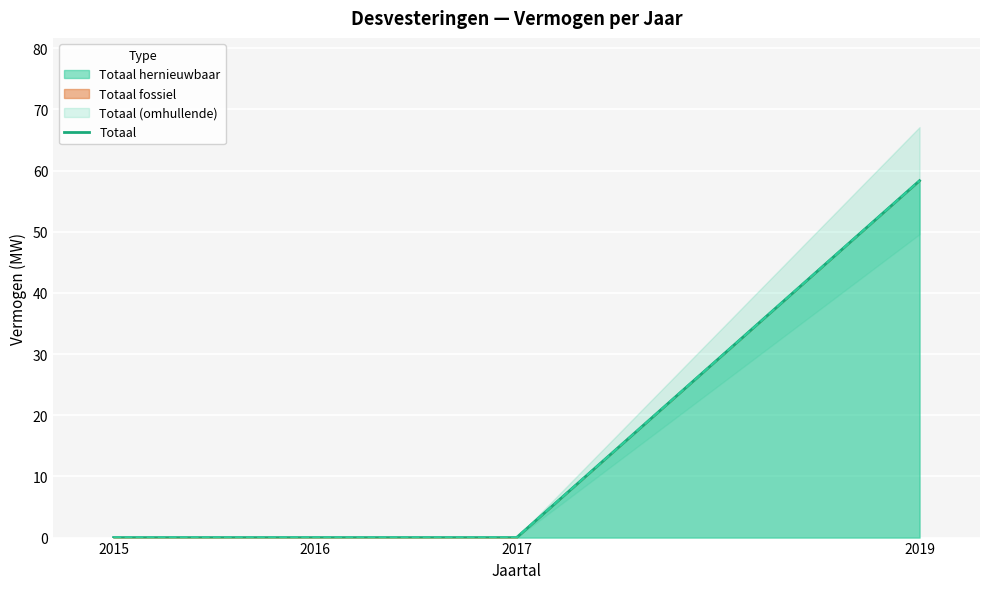

Reading left to right, transcribe all the data shown in this chart.

0.0	0.0	0.0	58.4